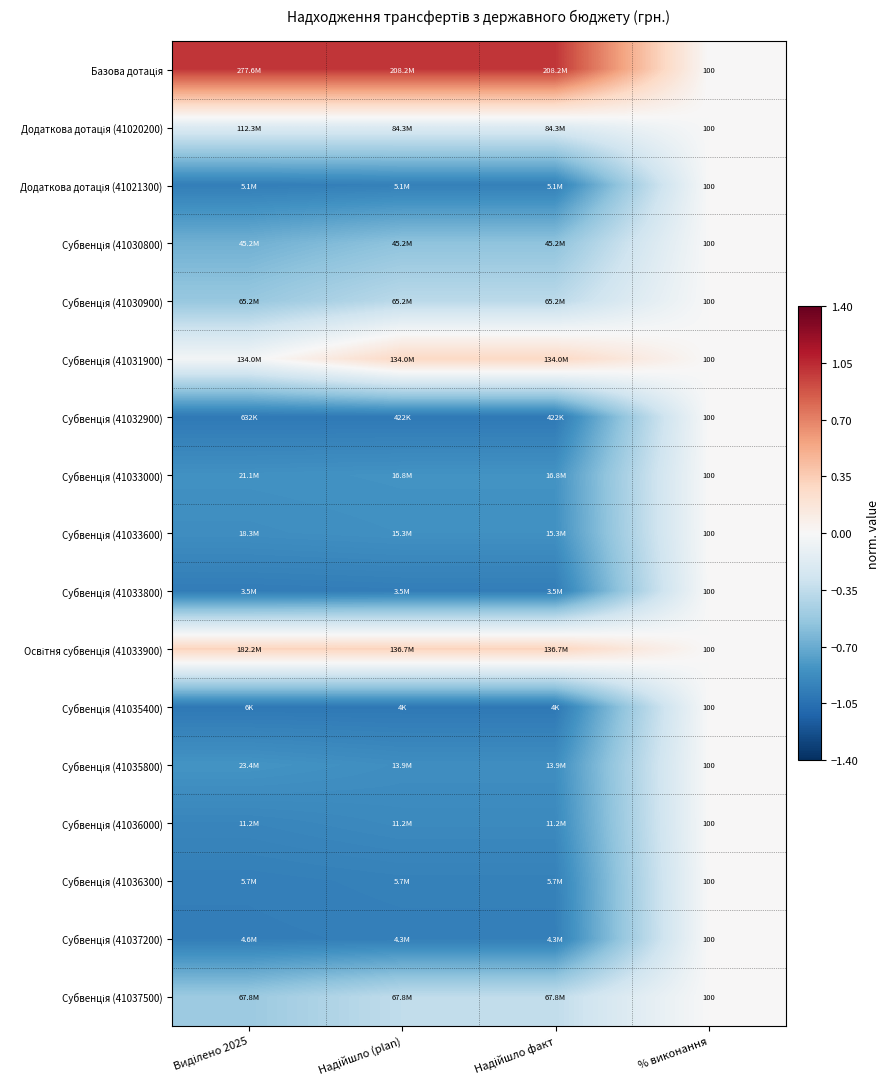

Which series has the largest total across all categories?

Базова дотація